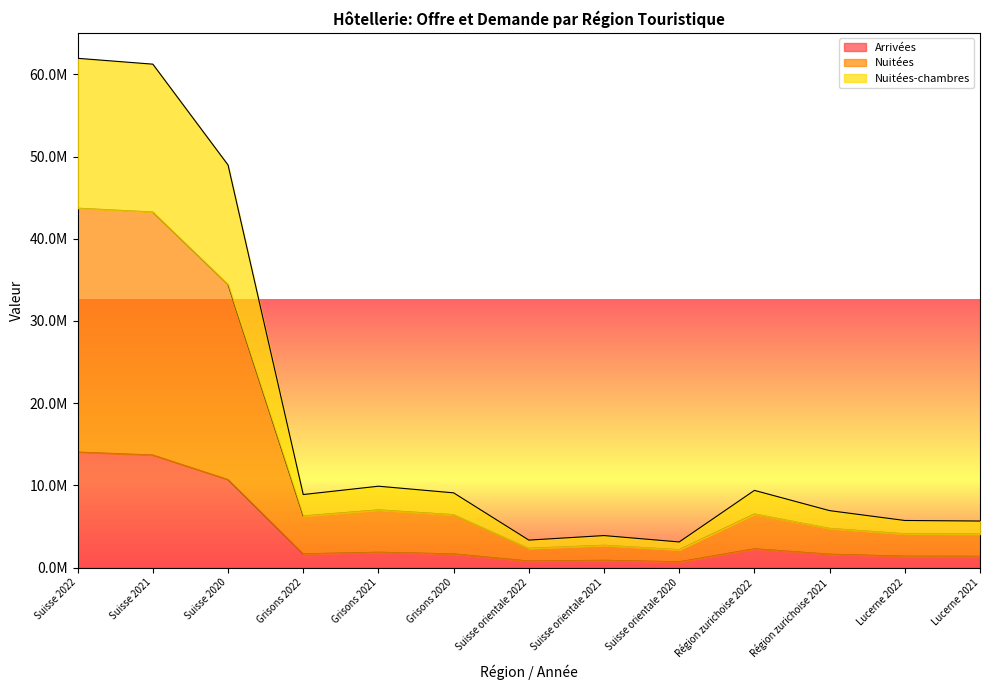

What is the maximum value for Nuitées-chambres?

61944319